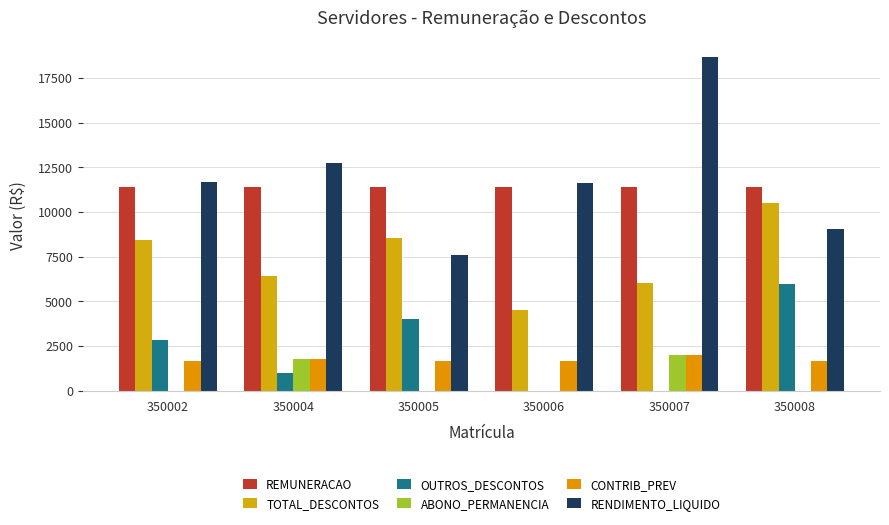

Count the number of data series in this chart.

6